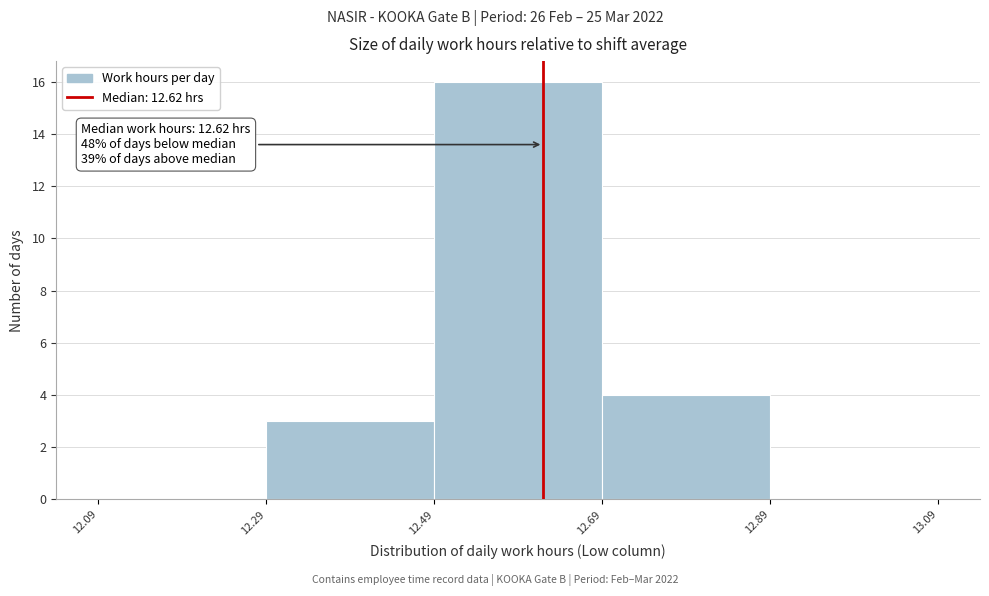

Which range on the x-axis has the tallest bar?

12.49 to 12.69